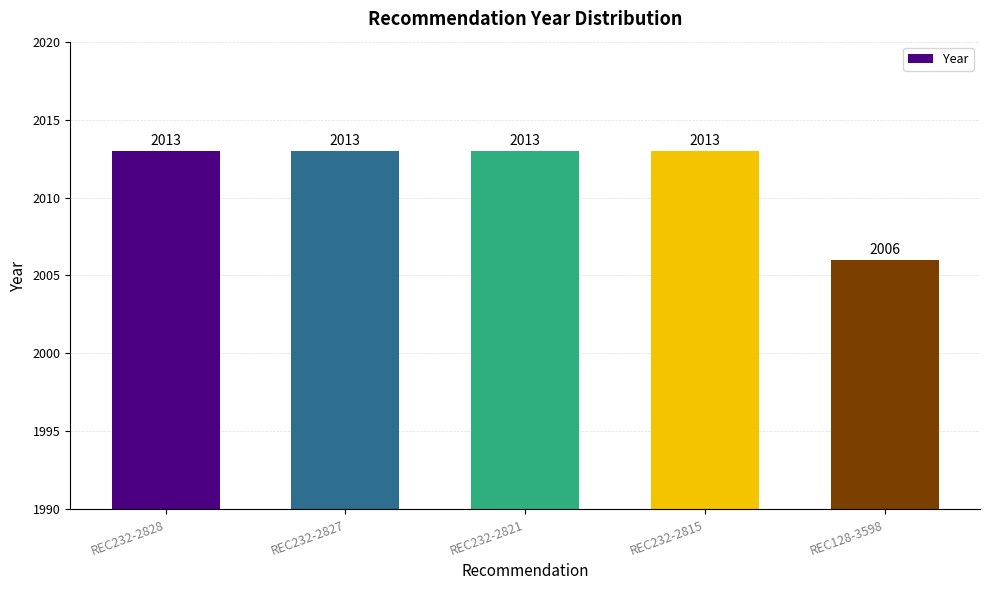

What is the greatest value displayed?

2013